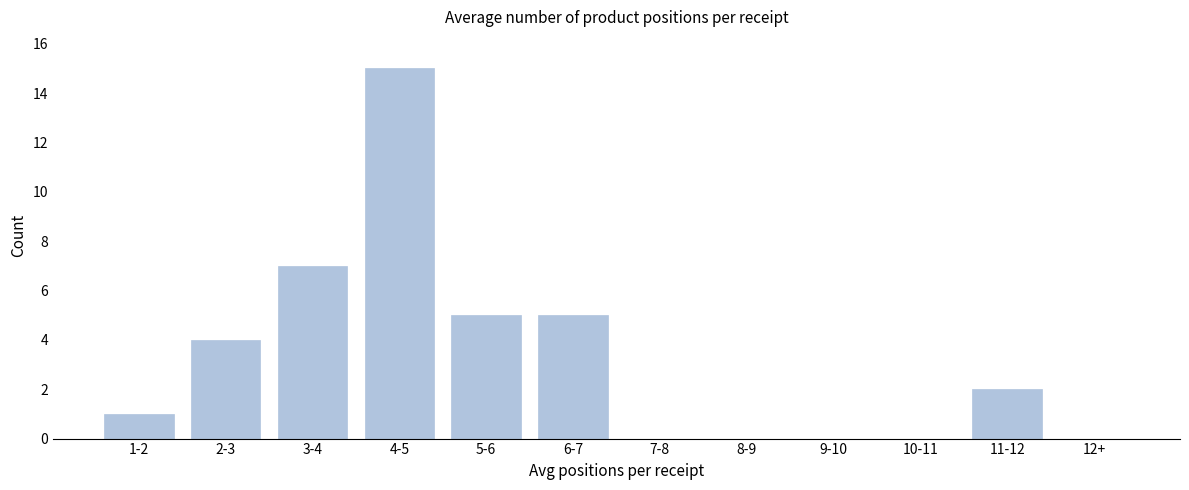

Reading right to left, what are all the values shown in this chart?

12+=0	11-12=2	10-11=0	9-10=0	8-9=0	7-8=0	6-7=5	5-6=5	4-5=15	3-4=7	2-3=4	1-2=1